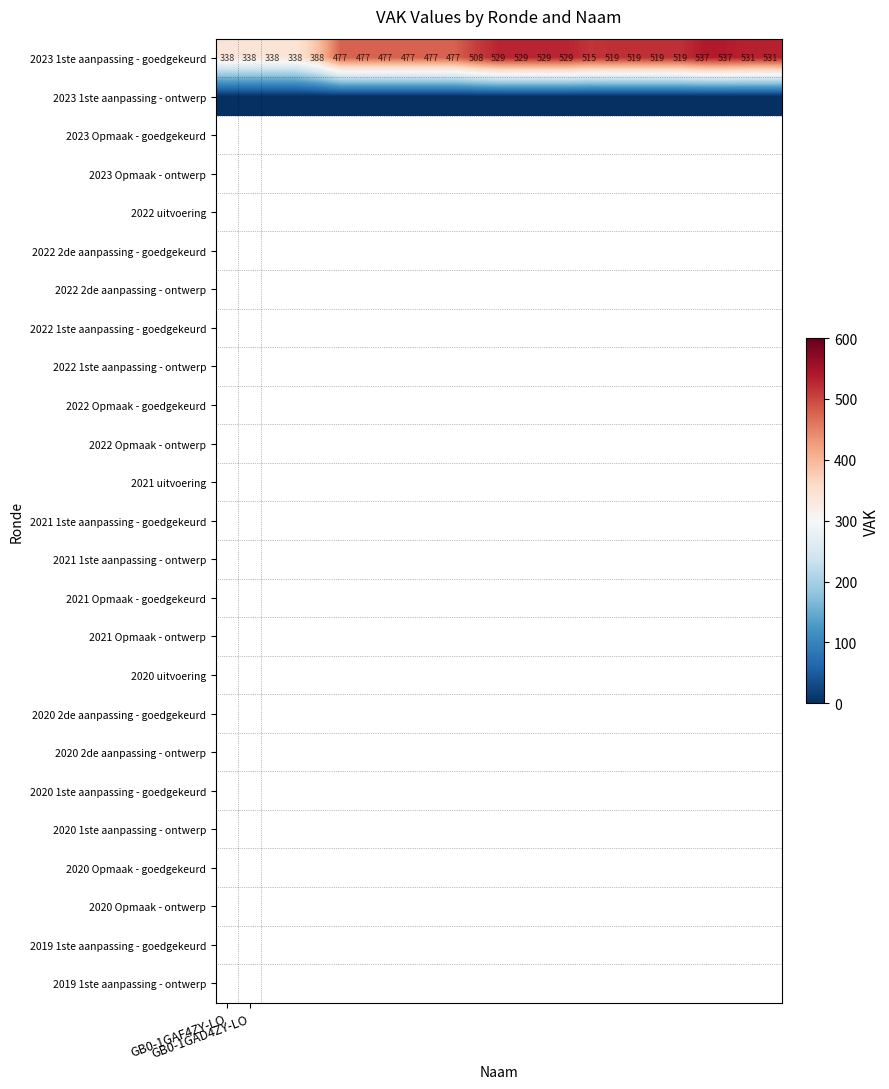

What is the greatest value displayed?

537